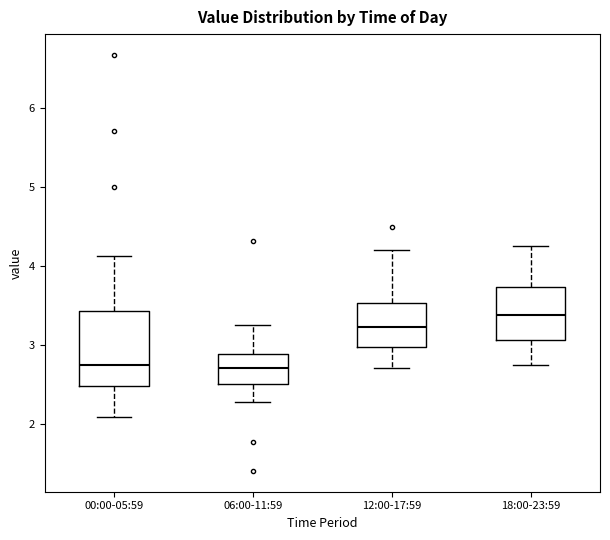

Which box's median line is the highest?

18:00-23:59